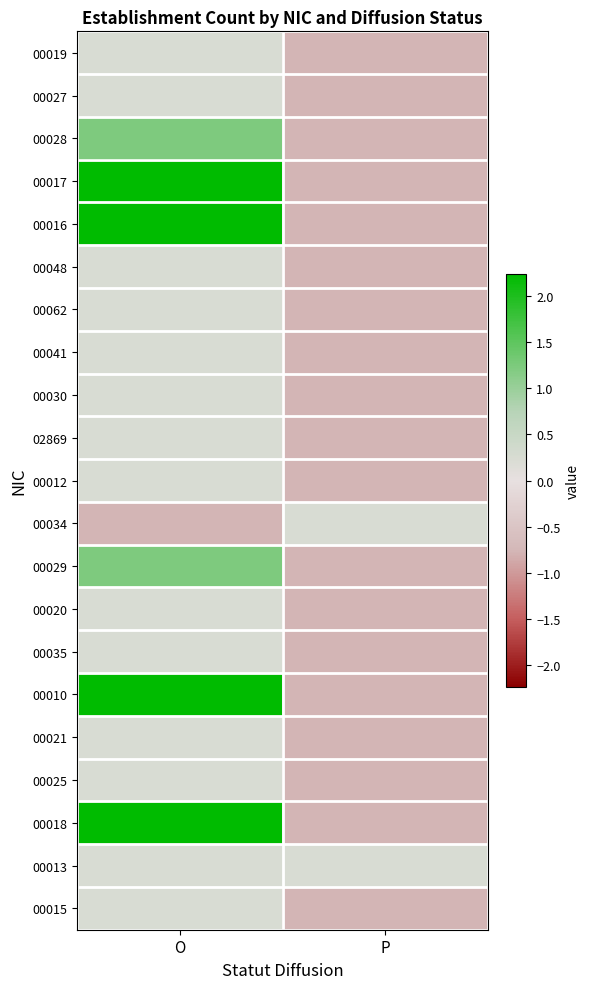

Reading right to left, what are all the values shown in this chart?

00019: P=-0.8	O=0.2
00027: P=-0.8	O=0.2
00028: P=-0.8	O=1.2
00017: P=-0.8	O=2.2
00016: P=-0.8	O=2.2
00048: P=-0.8	O=0.2
00062: P=-0.8	O=0.2
00041: P=-0.8	O=0.2
00030: P=-0.8	O=0.2
02869: P=-0.8	O=0.2
00012: P=-0.8	O=0.2
00034: P=0.2	O=-0.8
00029: P=-0.8	O=1.2
00020: P=-0.8	O=0.2
00035: P=-0.8	O=0.2
00010: P=-0.8	O=2.2
00021: P=-0.8	O=0.2
00025: P=-0.8	O=0.2
00018: P=-0.8	O=2.2
00013: P=0.2	O=0.2
00015: P=-0.8	O=0.2